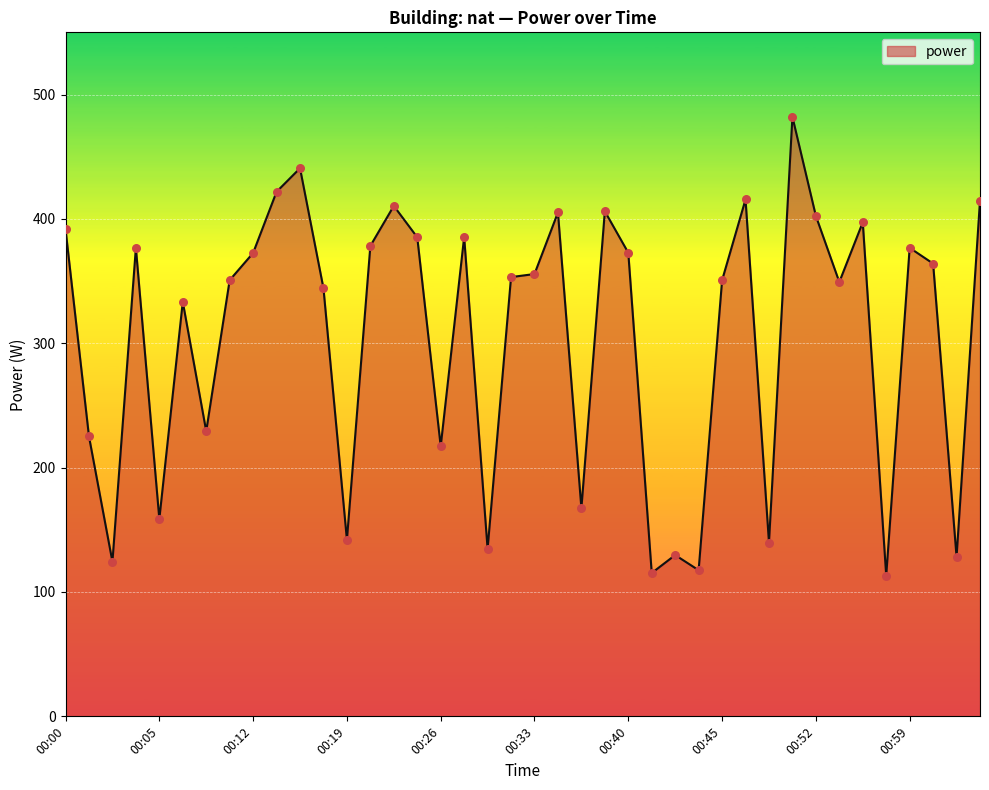

What is the maximum value shown in the chart?

482.0